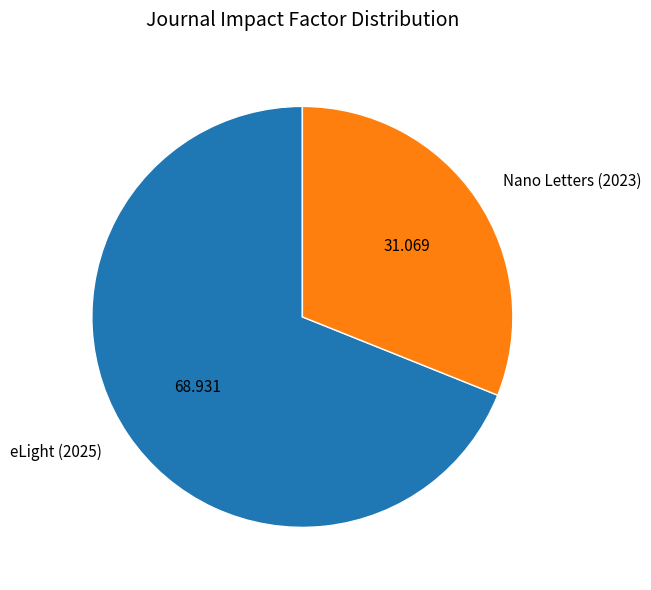

Which slice is the largest?

eLight (2025)